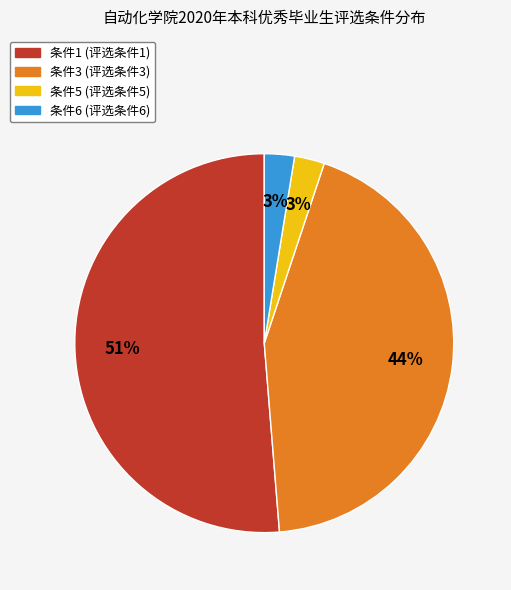

To the nearest percent, what is the average slice percentage?

25%